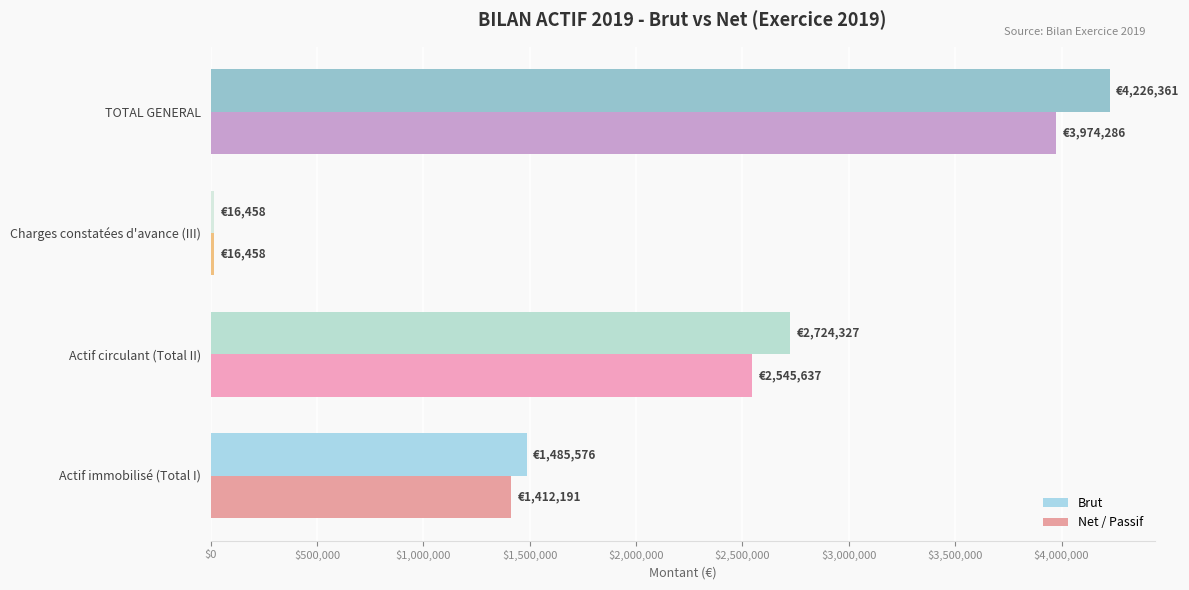

Which category has the highest value in the Brut series?

TOTAL GENERAL